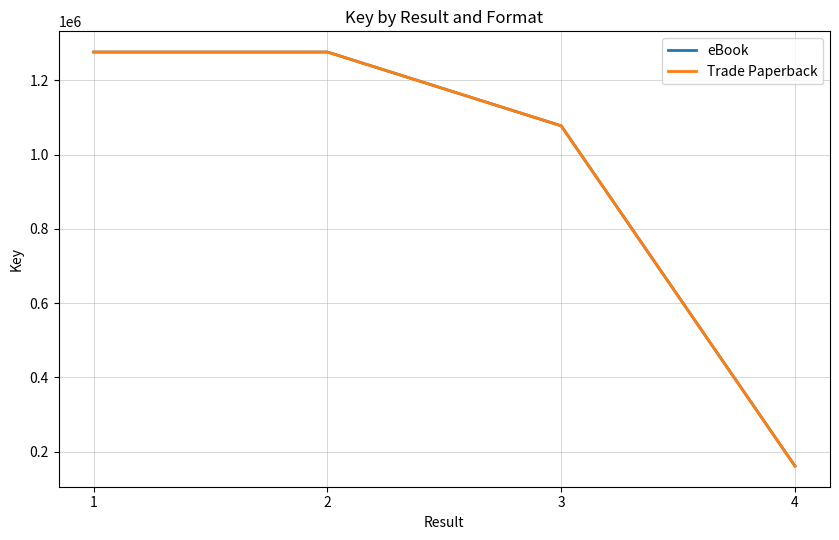

How many lines are shown in the chart?

2